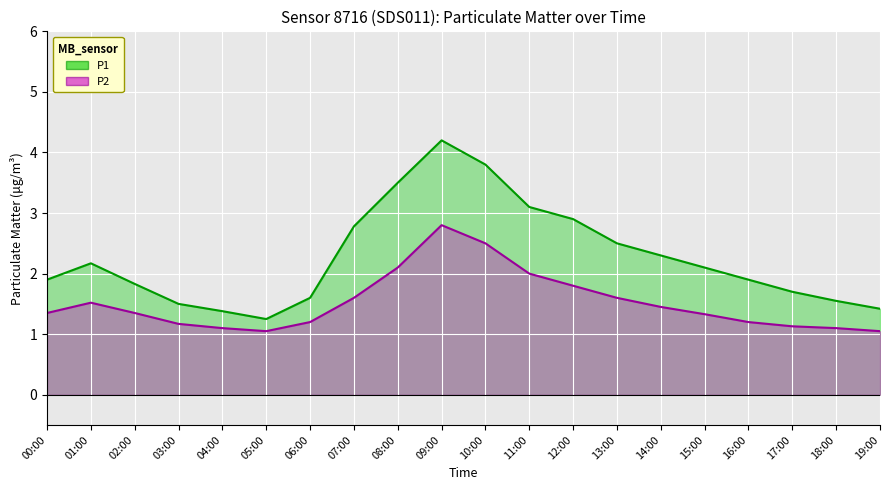

What is the value of the P1 line point at the 4th from the left?

1.5